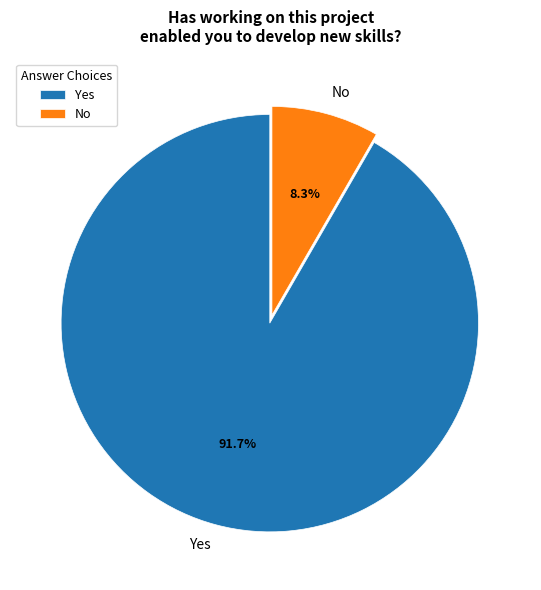

Approximately how many times larger is the value at Yes compared to No?

11.0